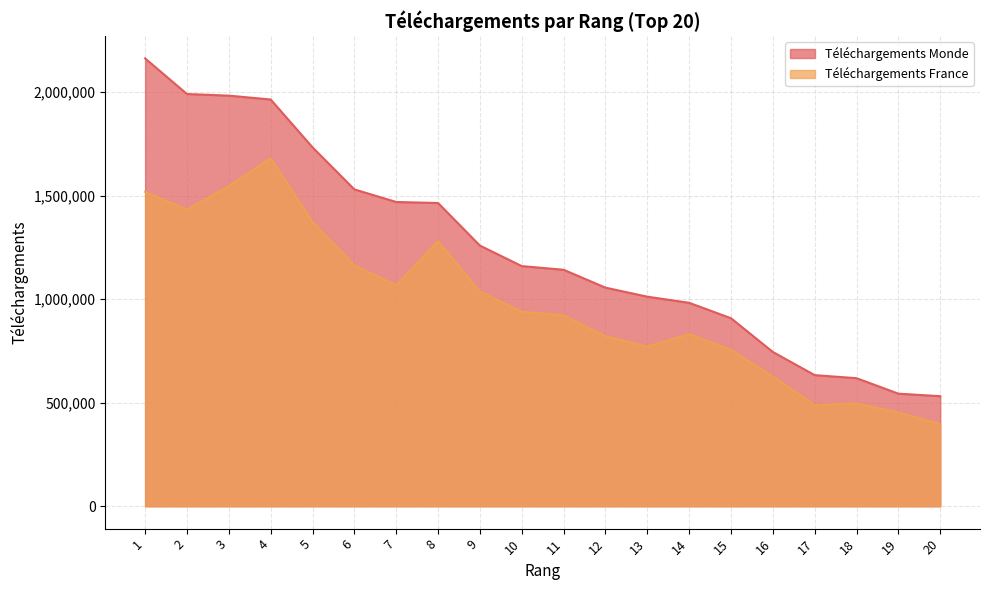

At which label does Téléchargements France reach its minimum?

20